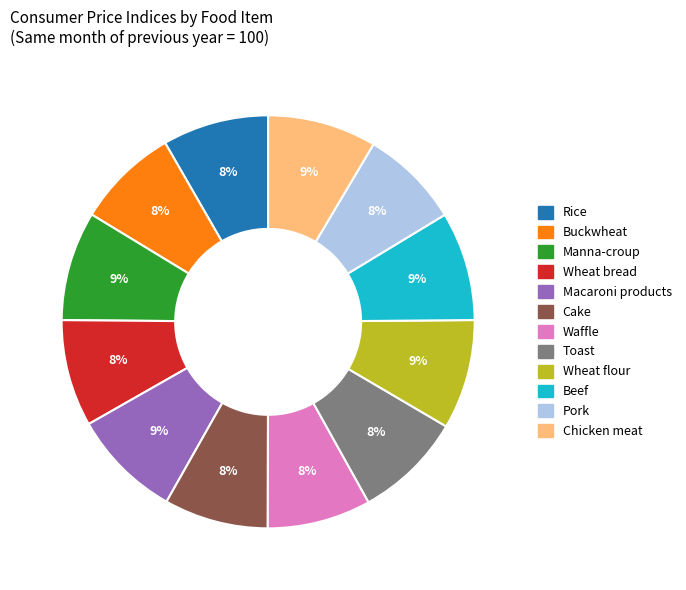

What is the ratio of the value at Buckwheat to the value at Manna-croup?

0.9